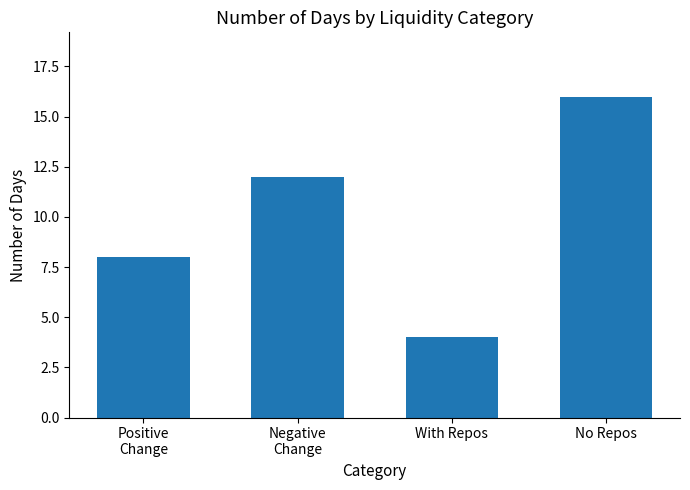

Reading left to right, list all the values displayed in this chart.

Positive
Change=8	Negative
Change=12	With Repos=4	No Repos=16